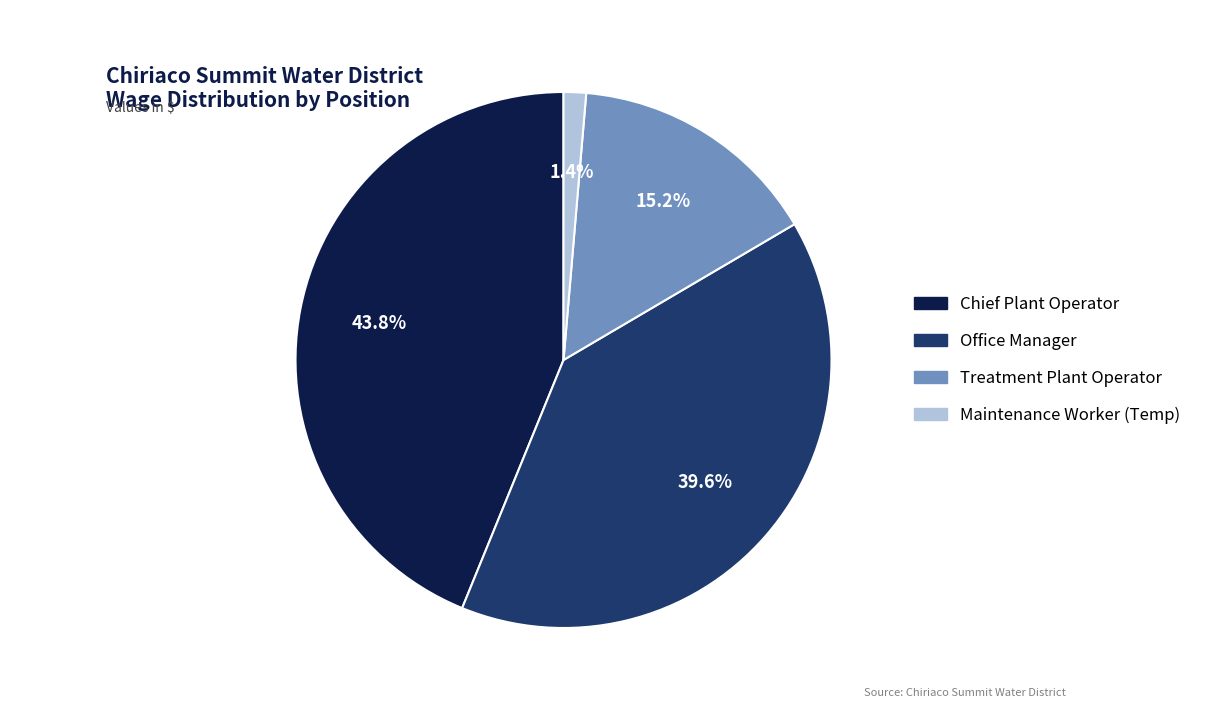

To the nearest percent, what is the average slice percentage?

25%